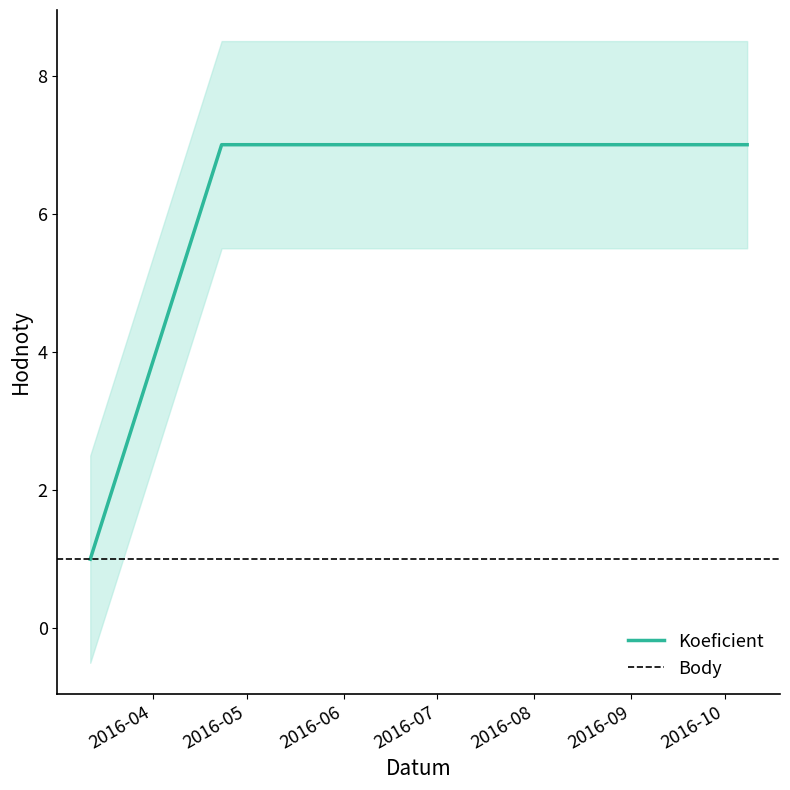

Count the number of data series in this chart.

1